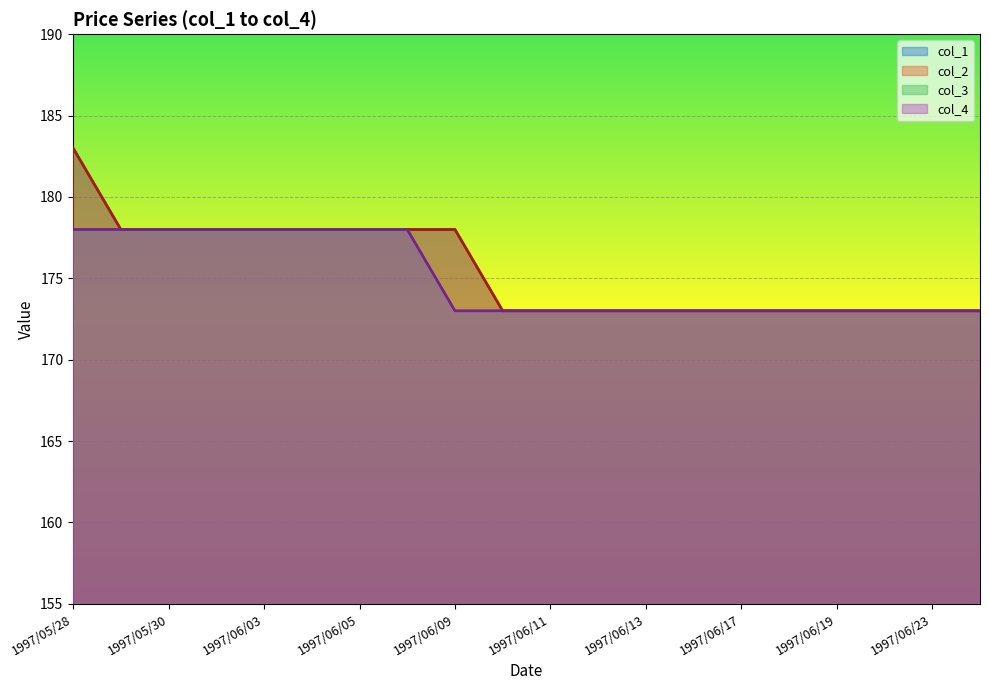

Is the value of col_1 at 1997/05/28 greater than the value of col_4 at 1997/06/16?

Yes